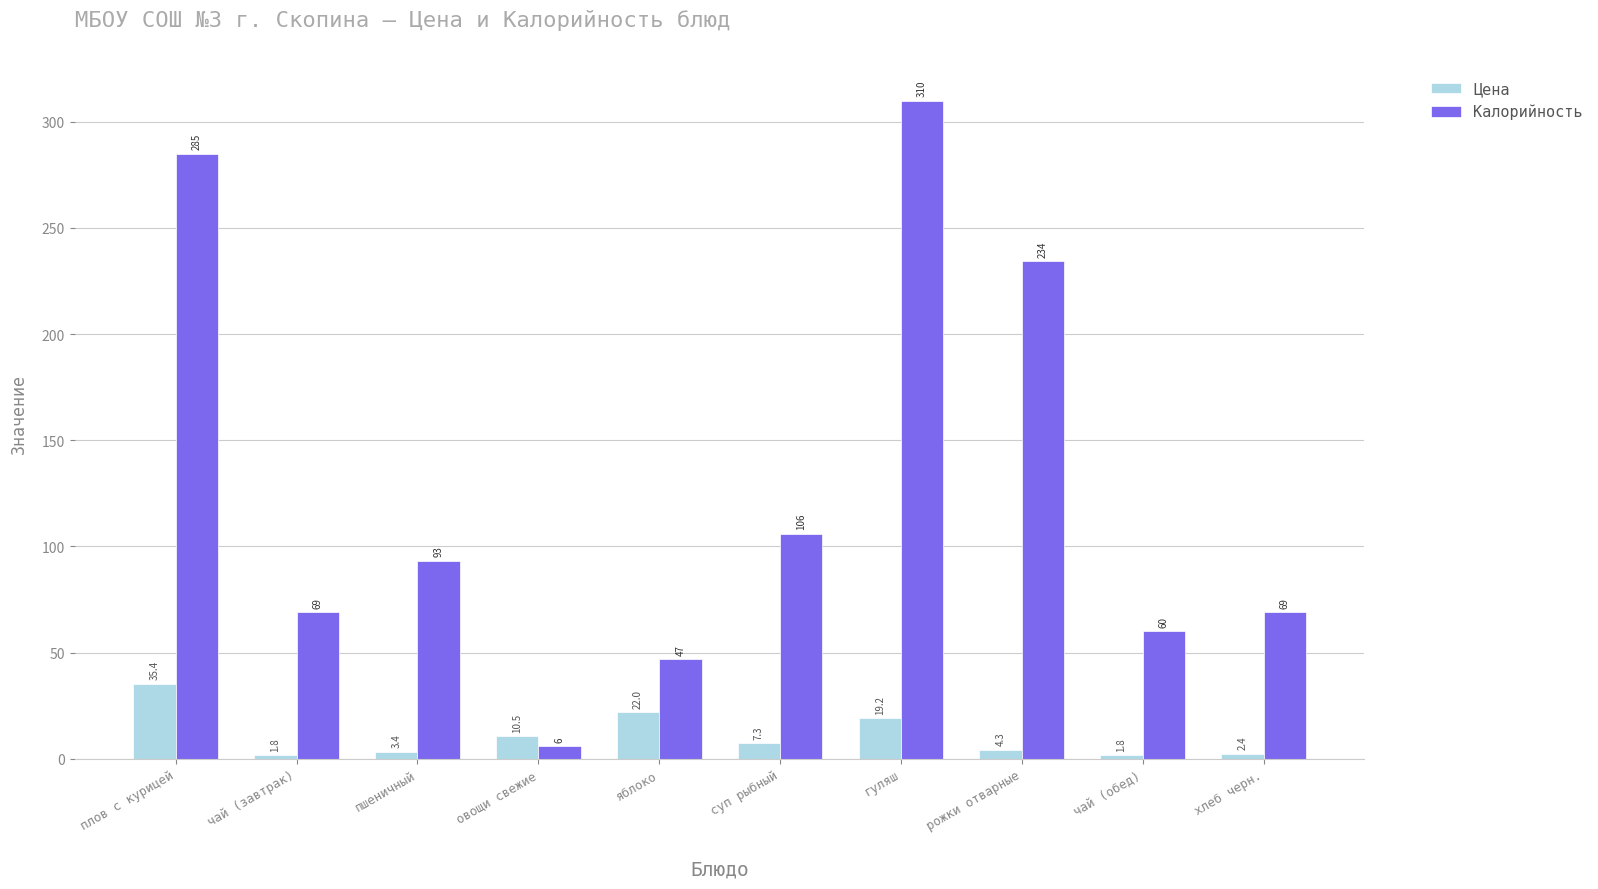

Between гуляш and хлеб черн., which series saw the biggest shift?

Калорийность